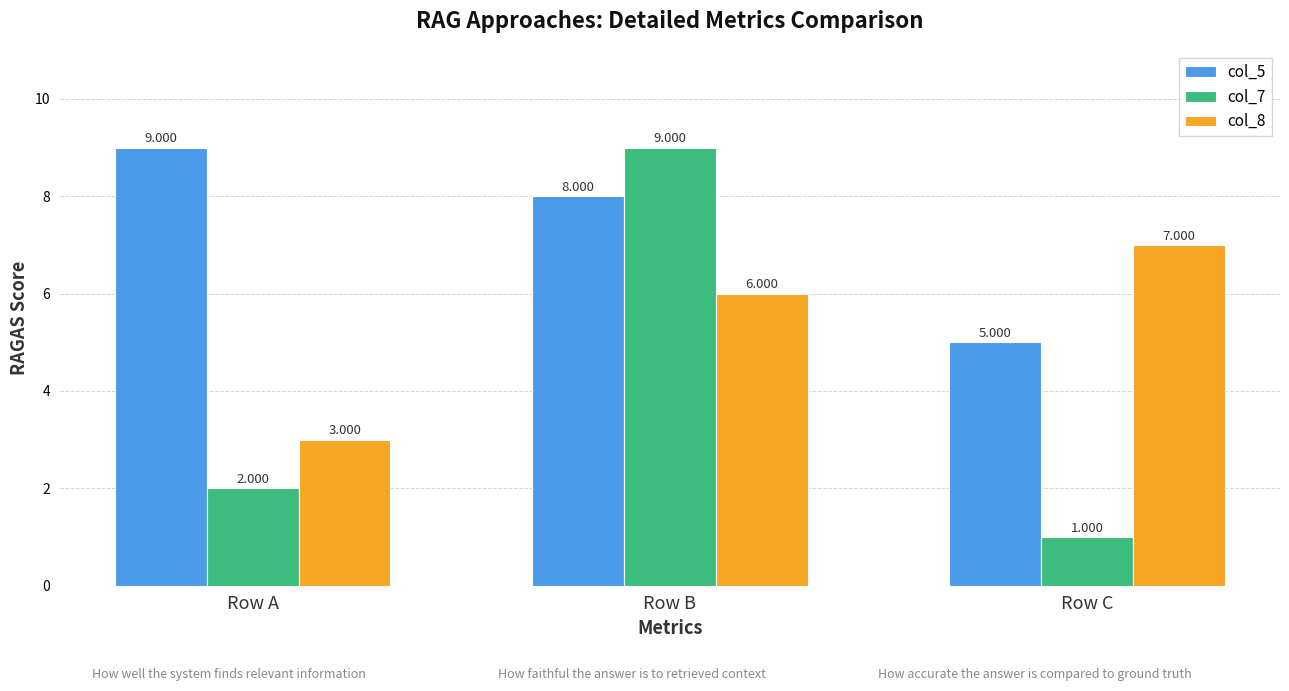

Is it true that col_8 equals 4 at Row A?

False